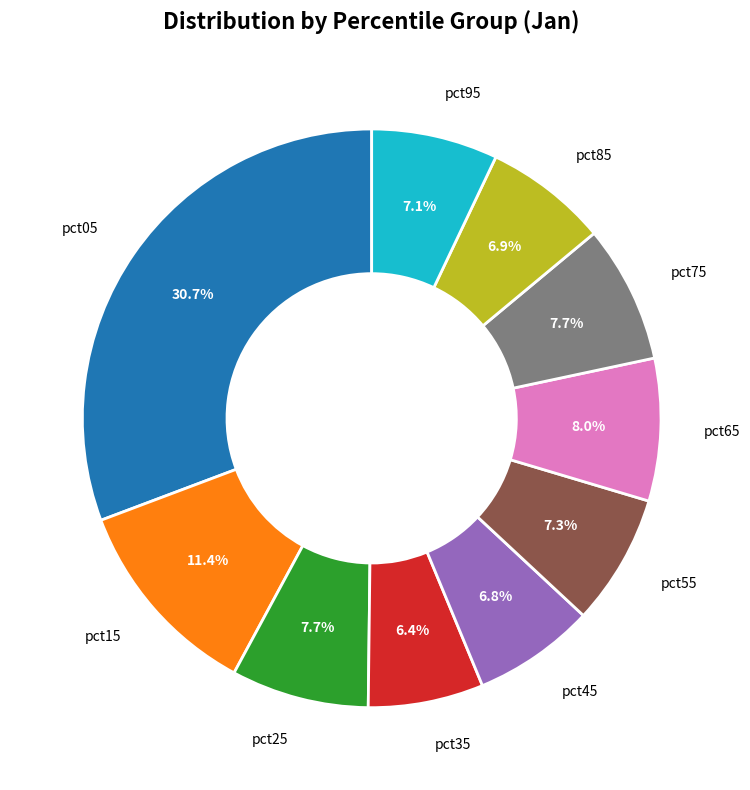

How many slices are in this pie chart?

10